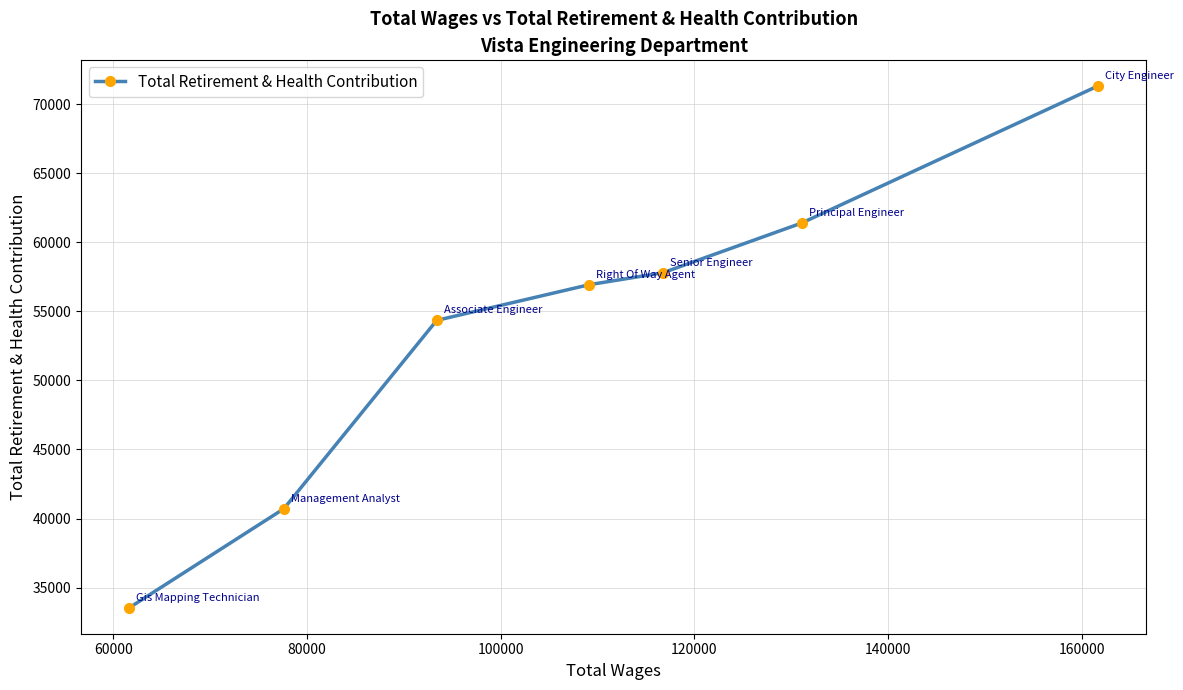

What is the minimum value shown in the chart?

33550